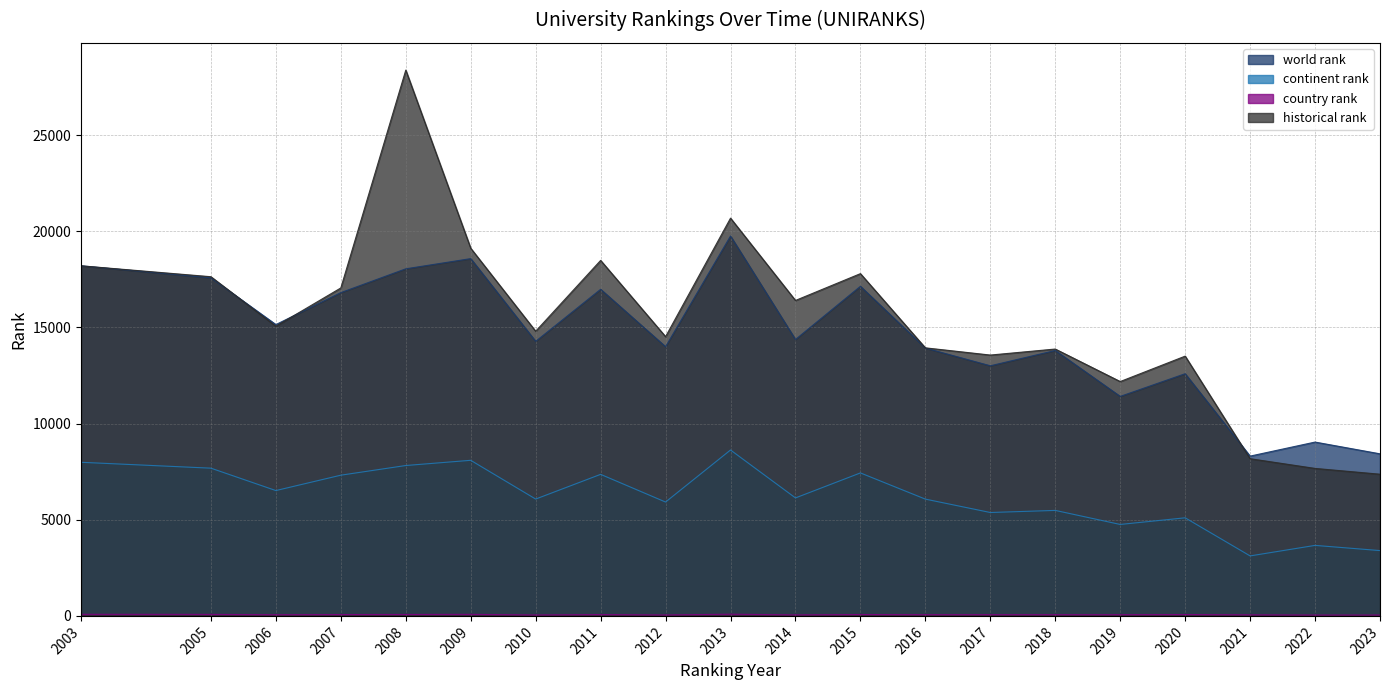

At which category is the sum across all series the highest?

2008